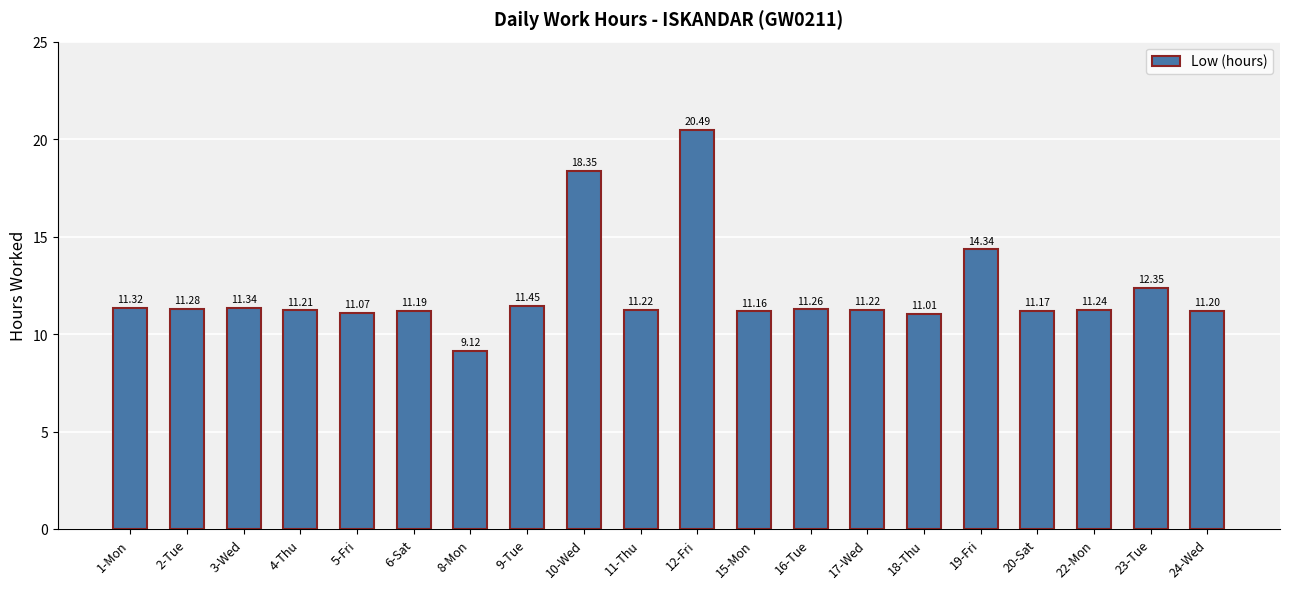

Approximately how many times larger is the value at 4-Thu compared to 19-Fri?

0.8